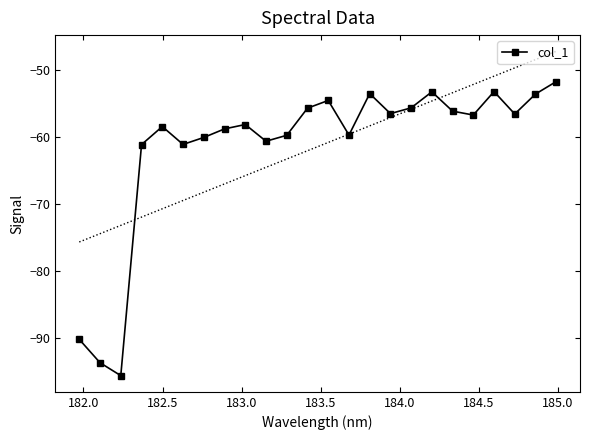

What is the difference between the maximum and minimum values?

43.9